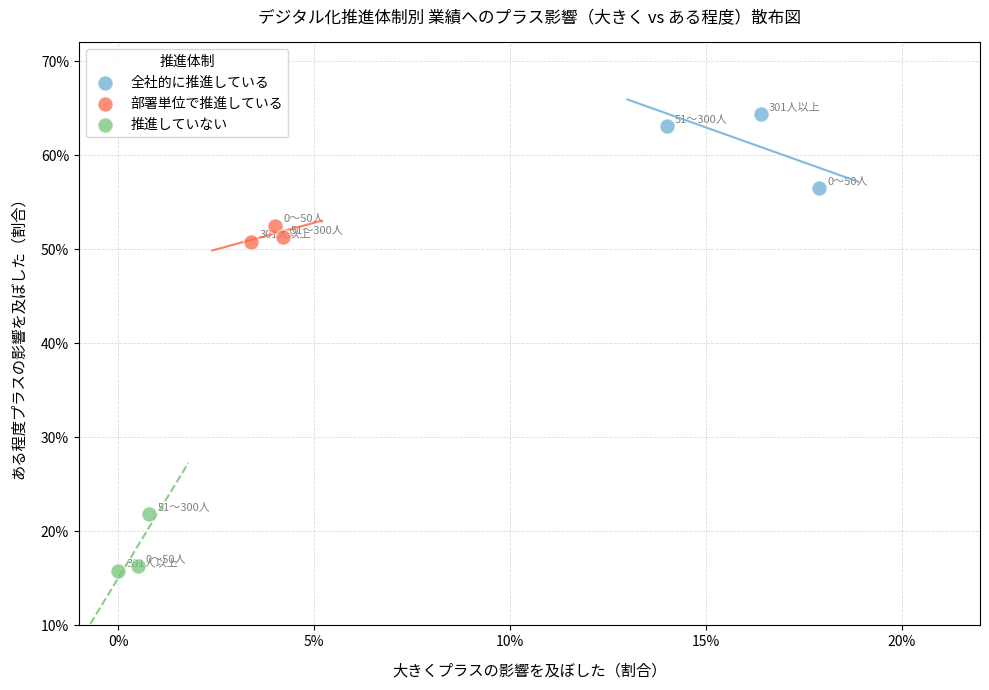

What are all the series names shown in the legend?

全社的に推進している, 部署単位で推進している, 推進していない